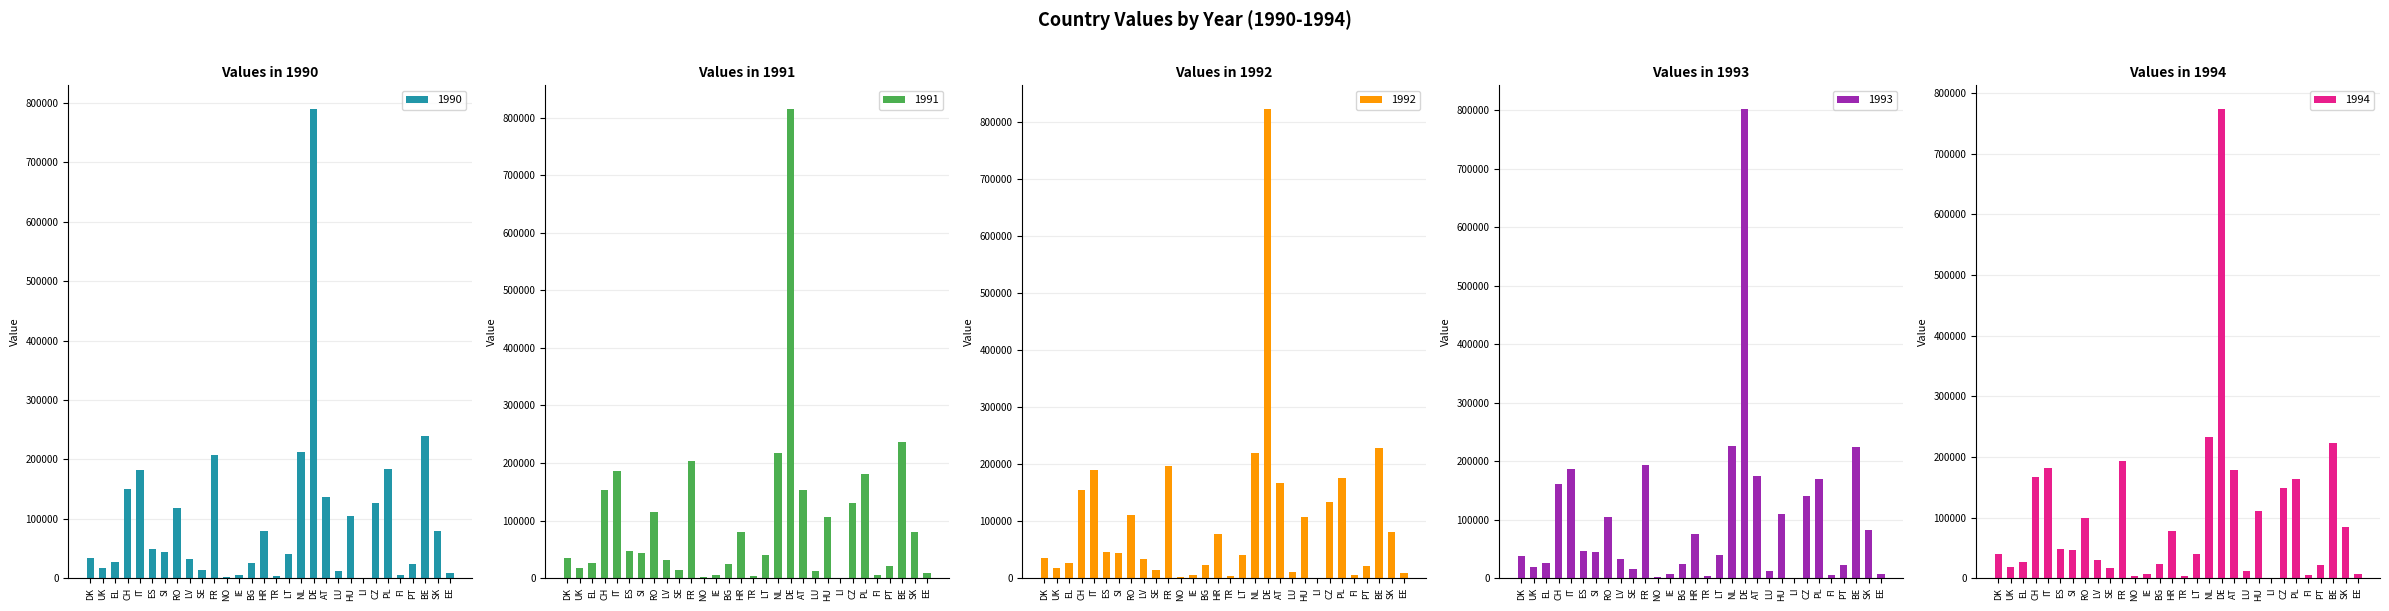

True or false: 1990 has a value of 40924 at CZ.

False